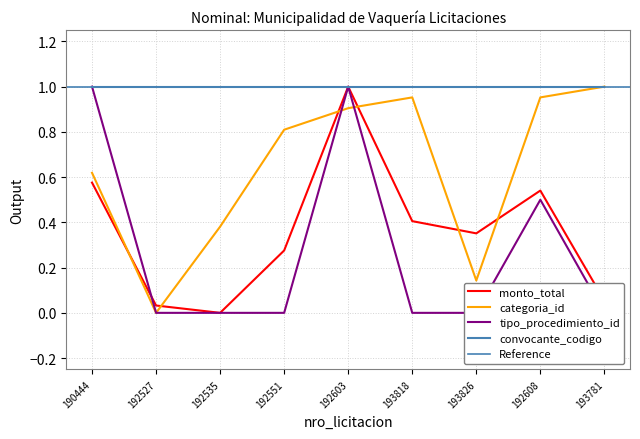

The tipo_procedimiento_id series shows 0.0 at 192535. True or false?

True